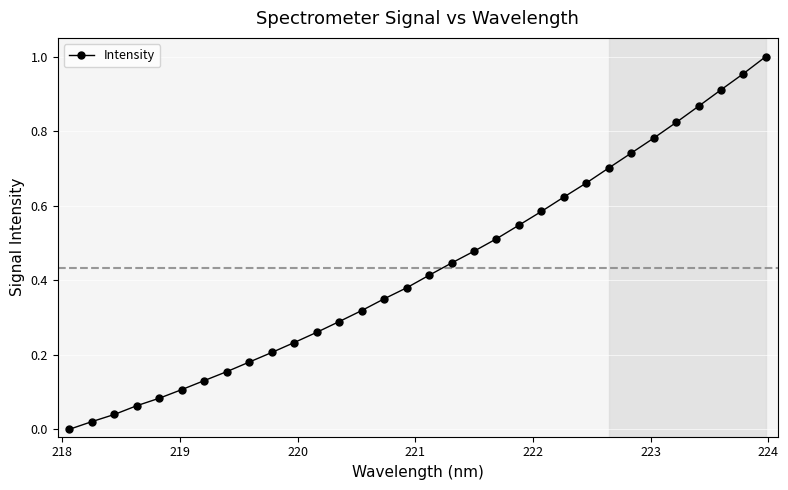

True or false: there are more than 2 points higher than both neighbors.

False